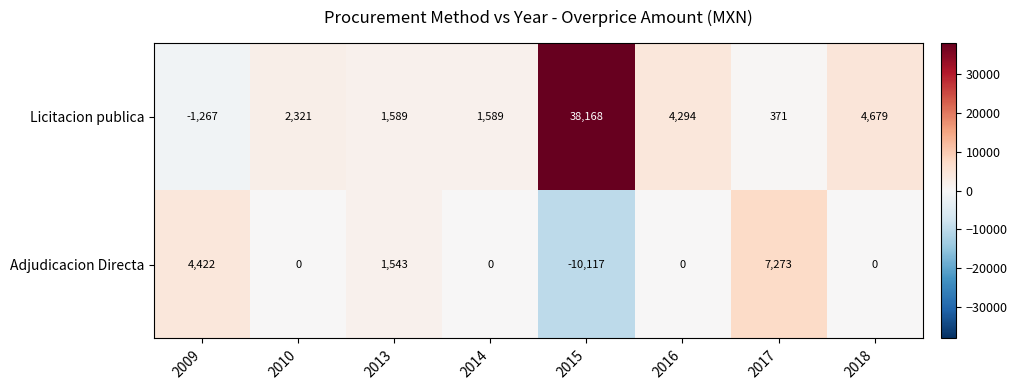

List the series in order of their overall mean, highest first.

Licitacion publica, Adjudicacion Directa